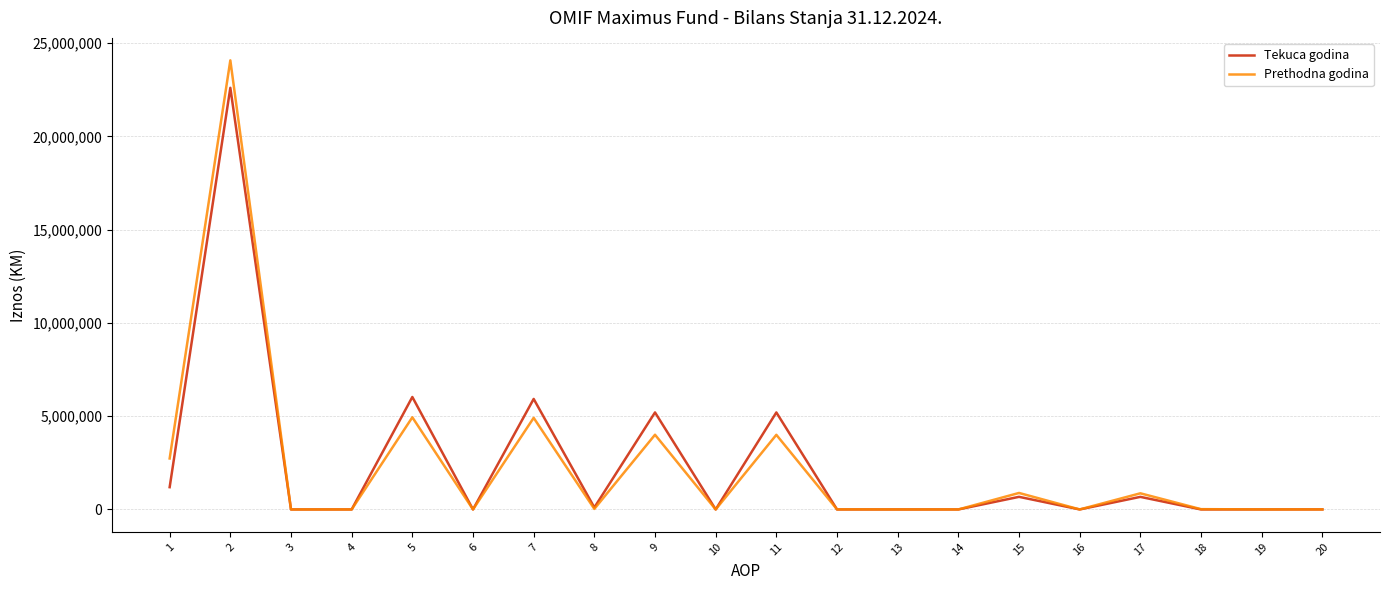

How many categories are shown in the chart?

20